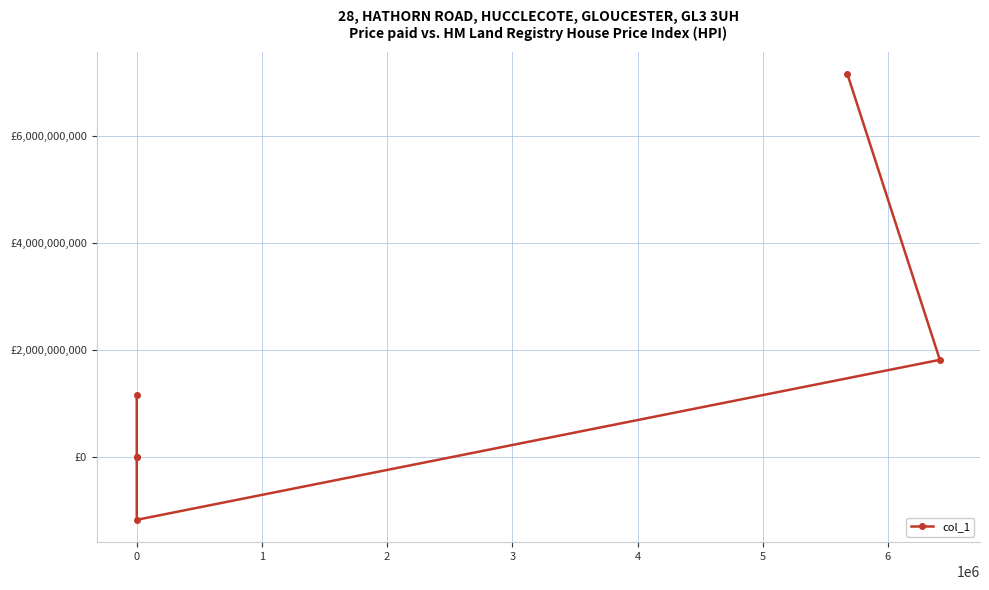

What is the difference between the second highest and minimum values?

2984343598